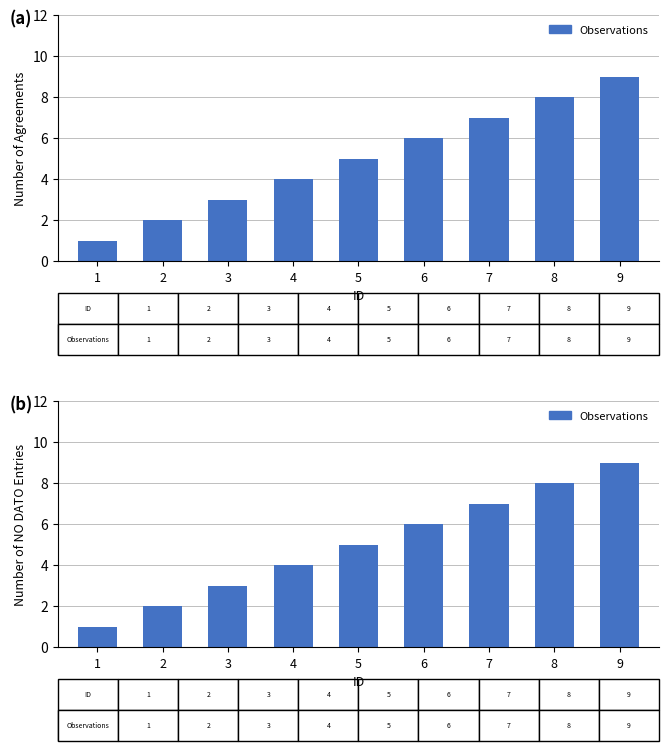

How many distinct data groups are displayed?

1